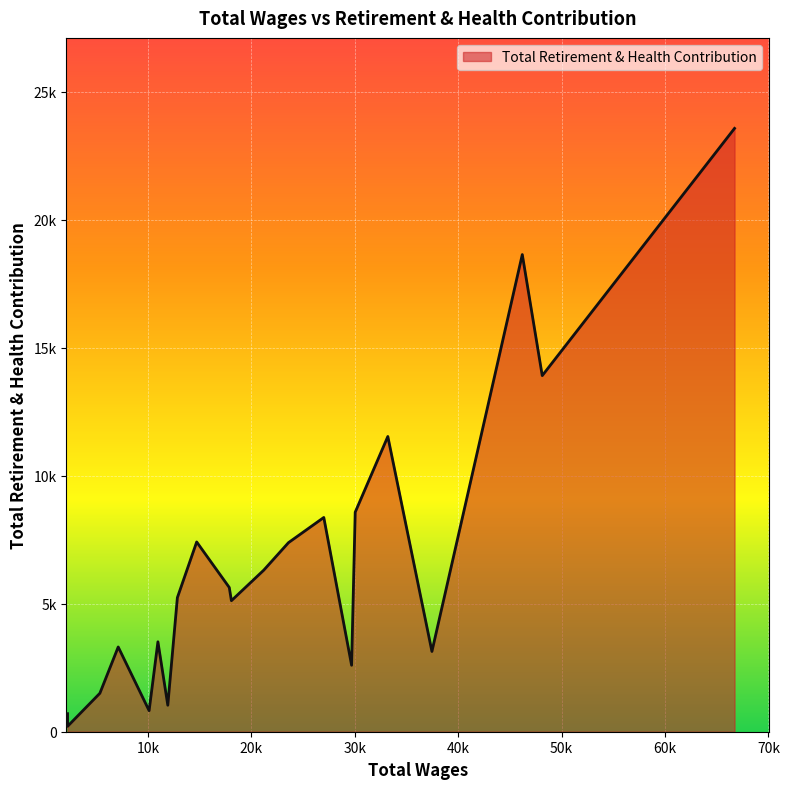

How many lines are shown in the chart?

1